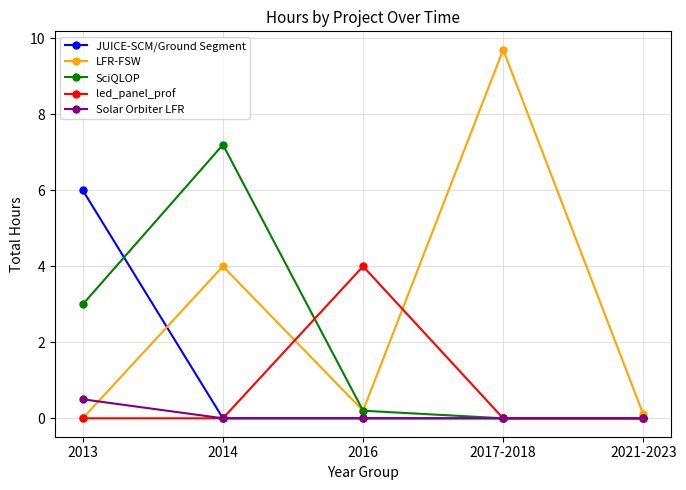

True or false: SciQLOP has more than 0 interior local peaks.

True